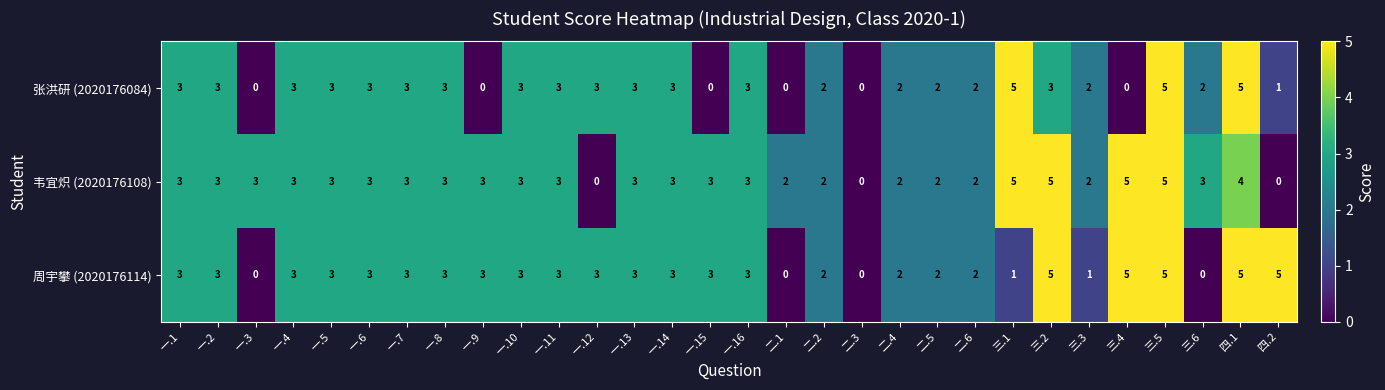

What is the greatest value displayed?

5